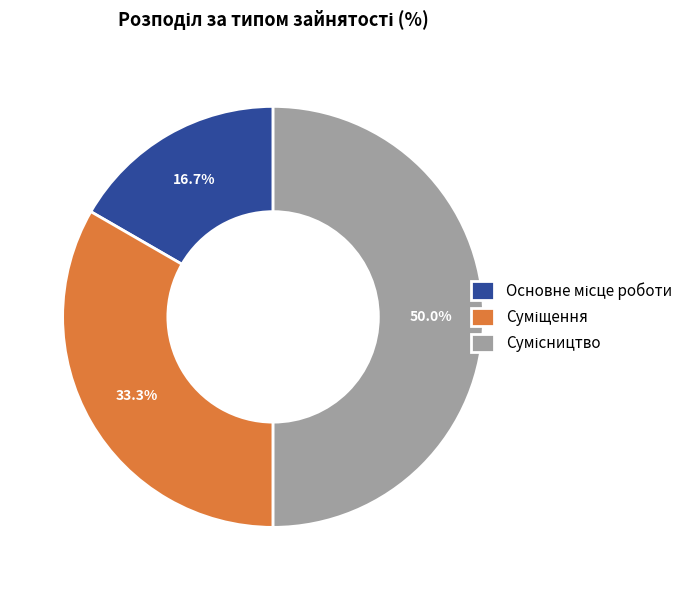

To the nearest percent, what portion does Суміщення represent?

33%